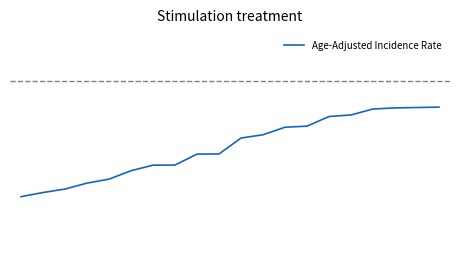

Does the chart display data point markers on the line(s)?

No